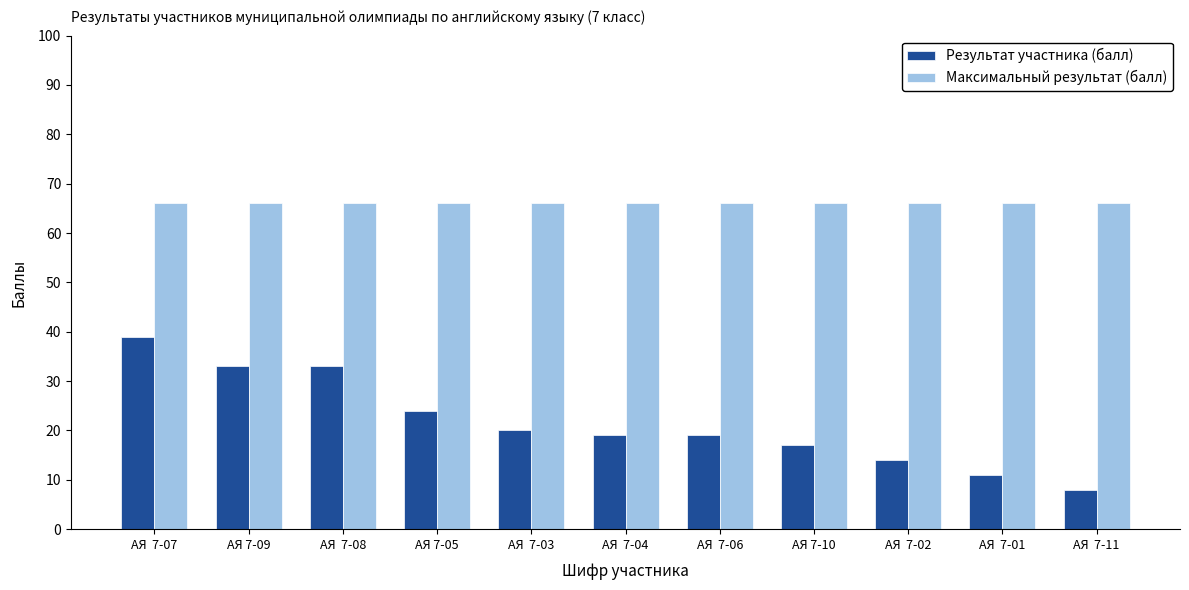

Reading right to left, extract all data points from this chart.

Результат участника (балл): 8	11	14	17	19	19	20	24	33	33	39
Максимальный результат (балл): 66	66	66	66	66	66	66	66	66	66	66